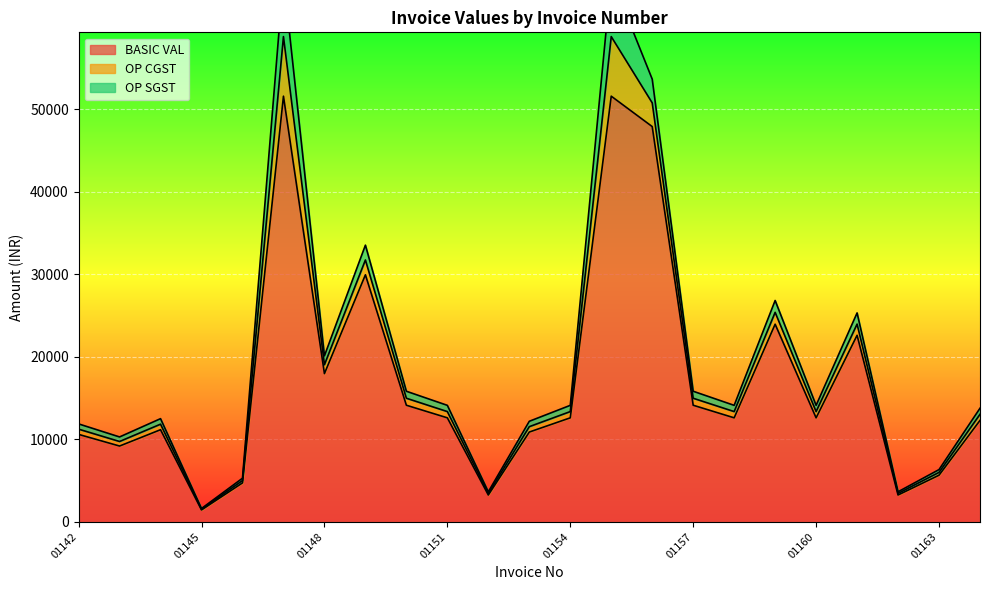

True or false: BASIC VAL and OP SGST intersect in this chart.

False